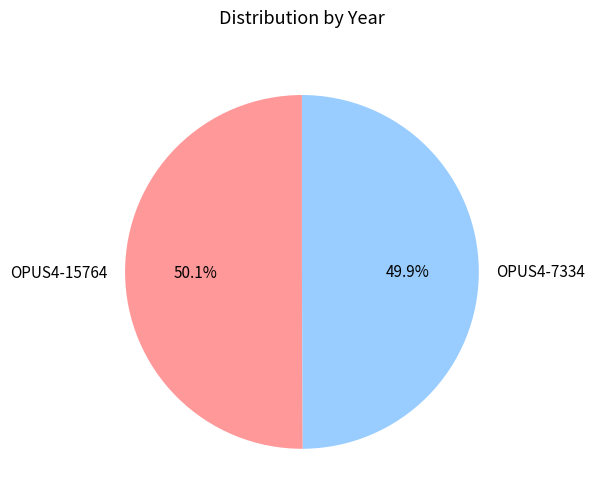

Approximately how many times larger is the value at OPUS4-7334 compared to OPUS4-15764?

1.0